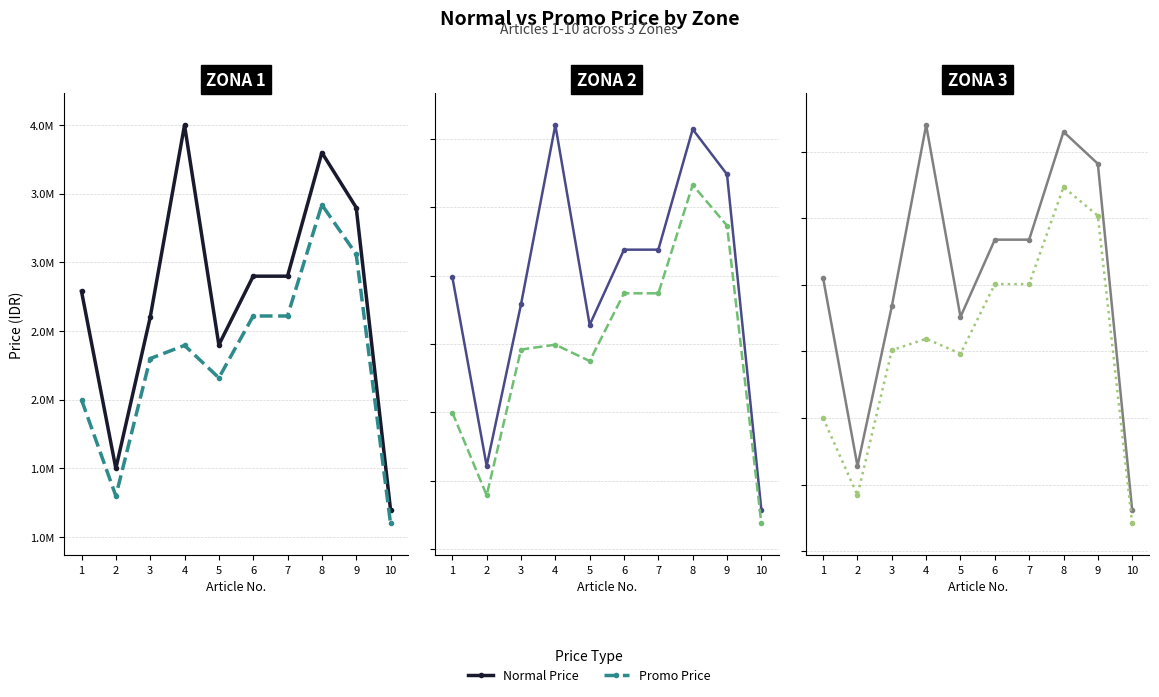

What is the sum of the Normal Price values at 9 and 2?

4898000